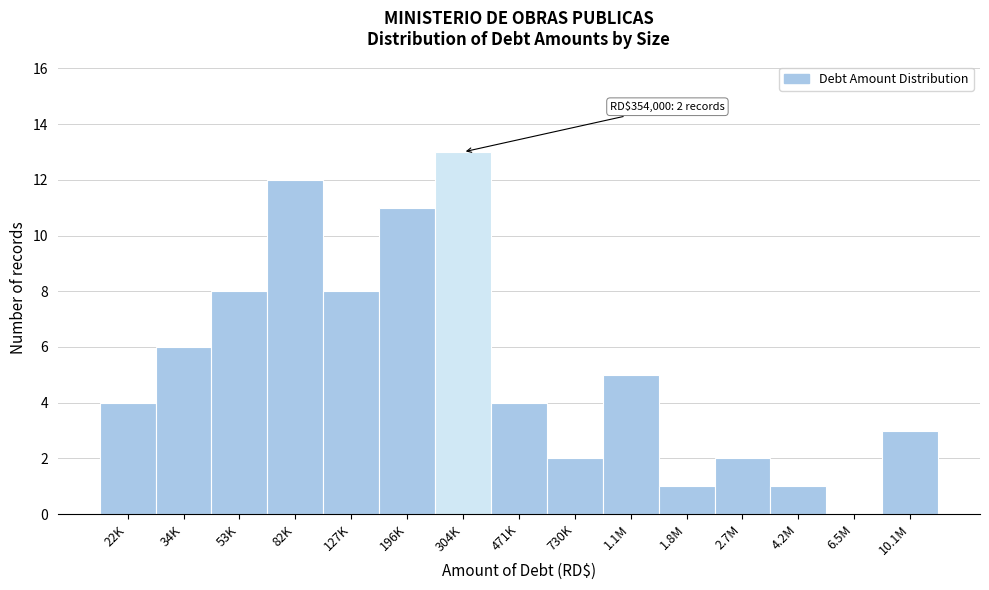

Reading left to right, transcribe all the data shown in this chart.

22K=4	34K=6	53K=8	82K=12	127K=8	196K=11	304K=13	471K=4	730K=2	1.1M=5	1.8M=1	2.7M=2	4.2M=1	6.5M=0	10.1M=3